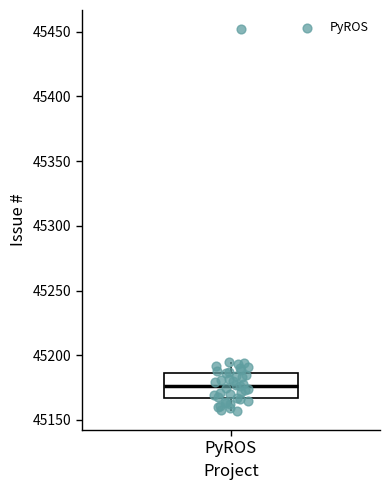

Read this box plot against the y-axis: the position of the median line, the range covered by the box, and the ends of both whiskers. The values are not printed on the chart, so give them approximately, as read against the axis.

median 45175, box 45165 to 45185, whiskers 45155 to 45195